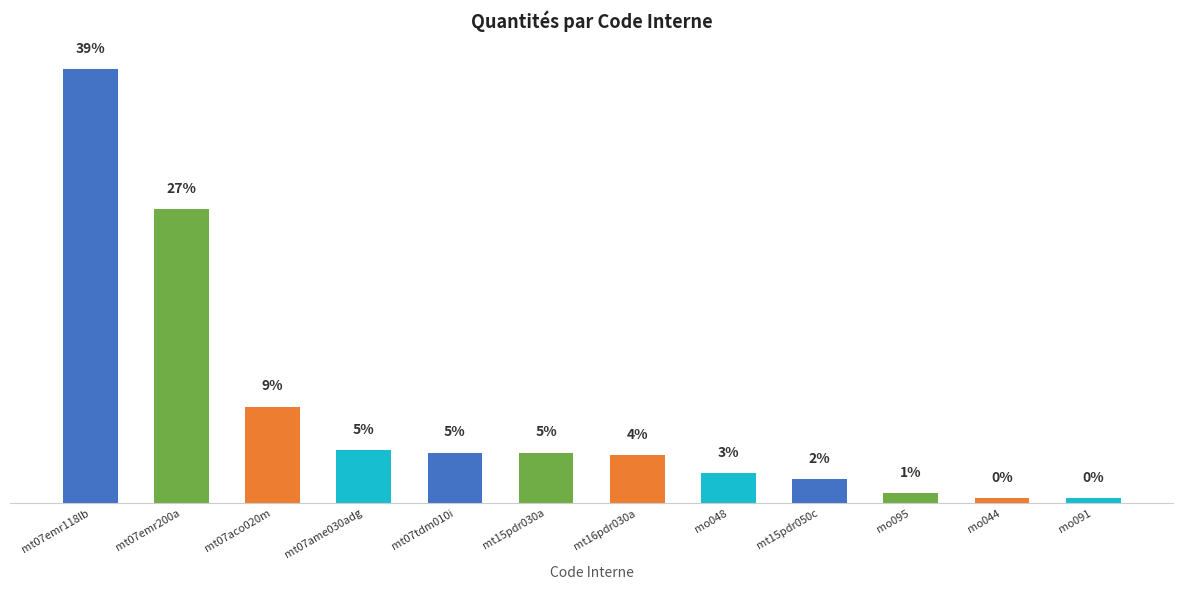

Count the number of categories in the chart.

12